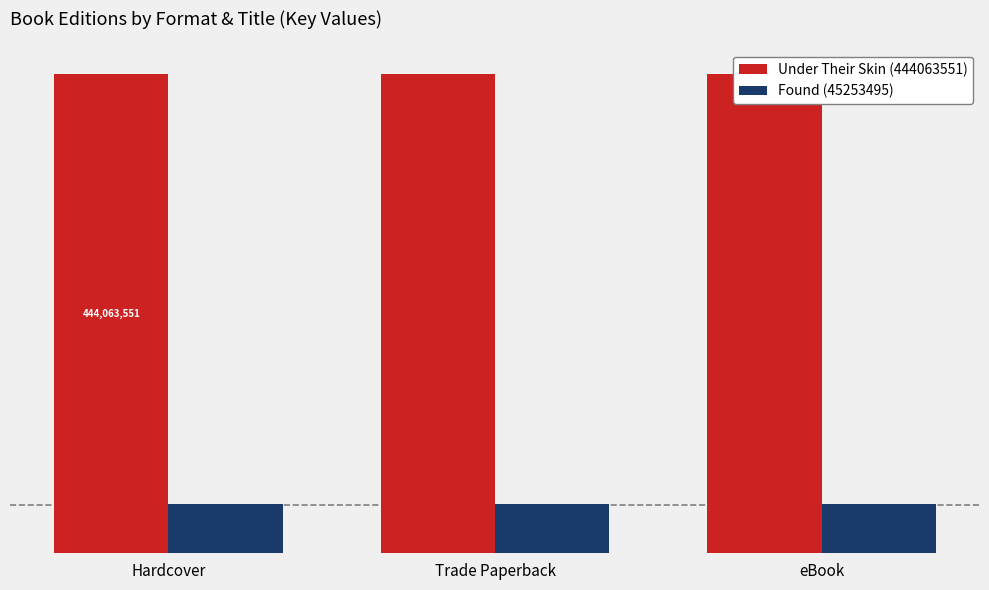

Reading left to right, extract all data points from this chart.

Under Their Skin (444063551): 444063551	444063551	444063551
Found (45253495): 45253495	45253495	45253495